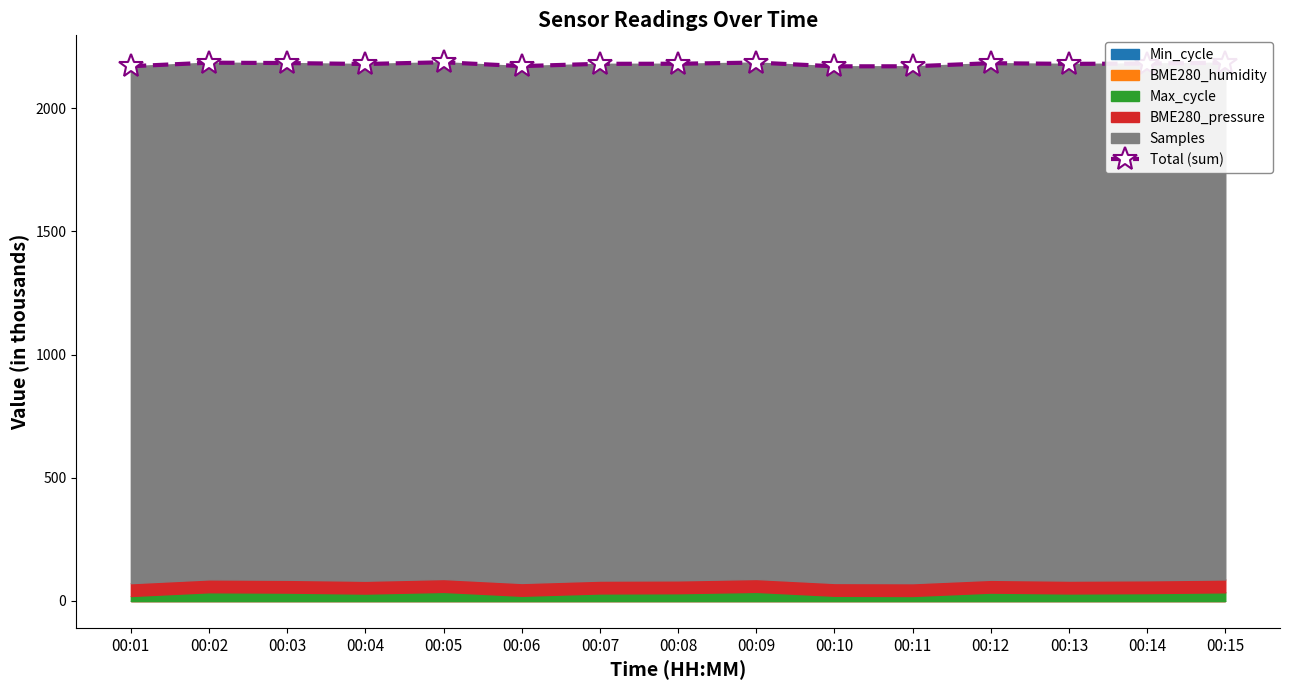

What is the change in value from 00:09 to 00:13?

-5.3